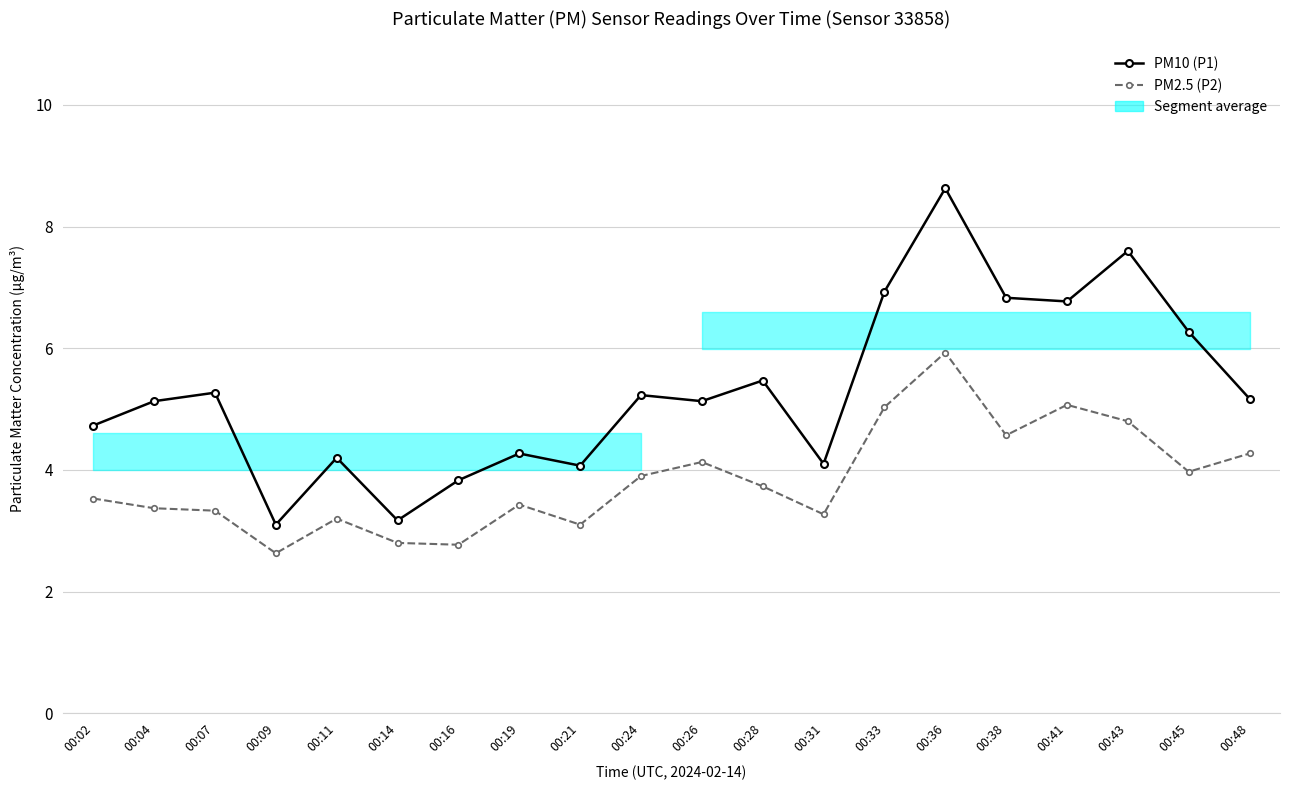

What is the total value across all series at 00:43?

12.4